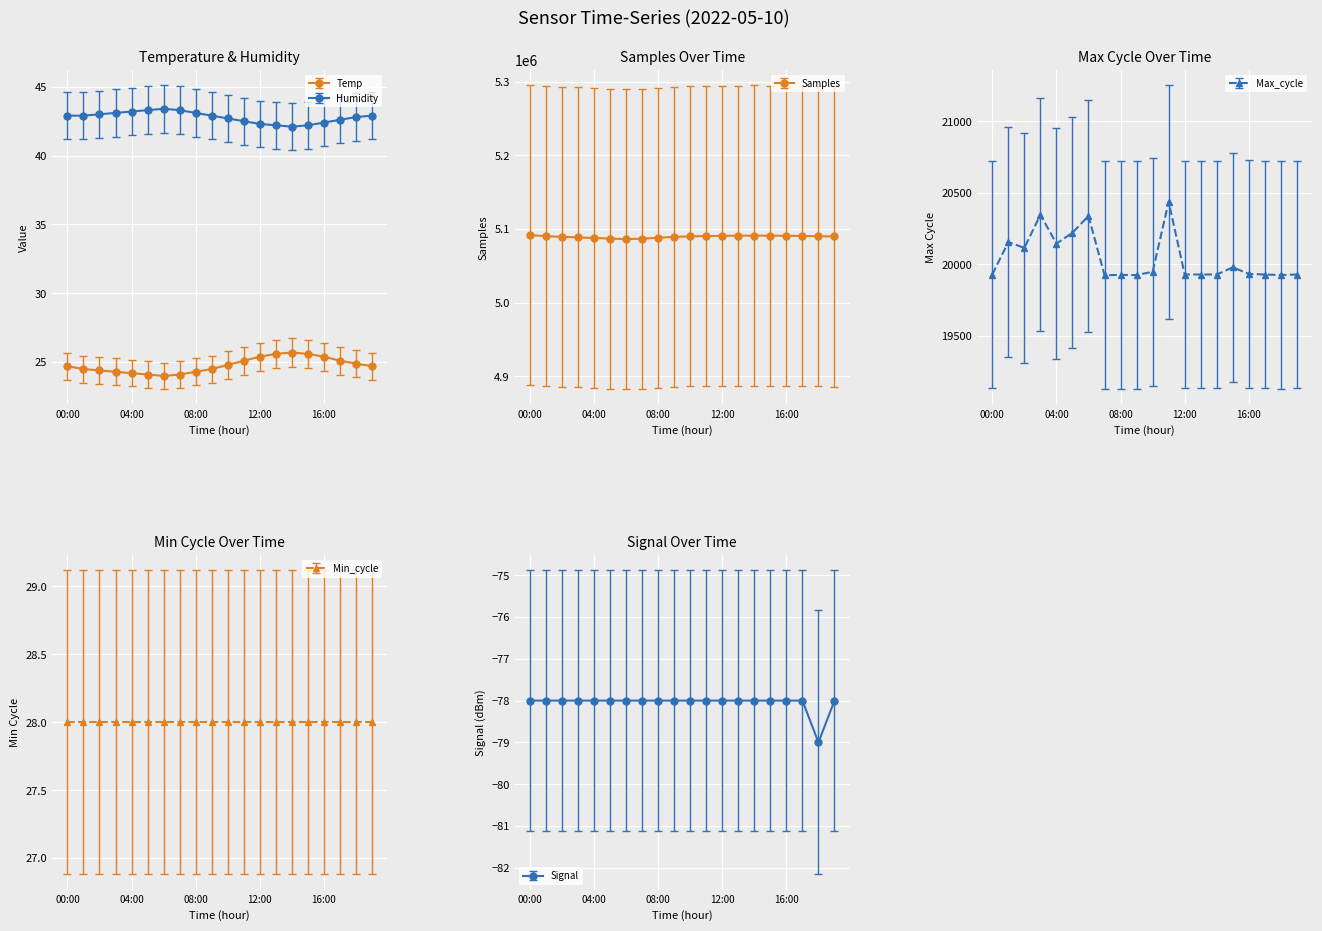

What is the sum of the Humidity values at 06:00 and 11:00?

85.9